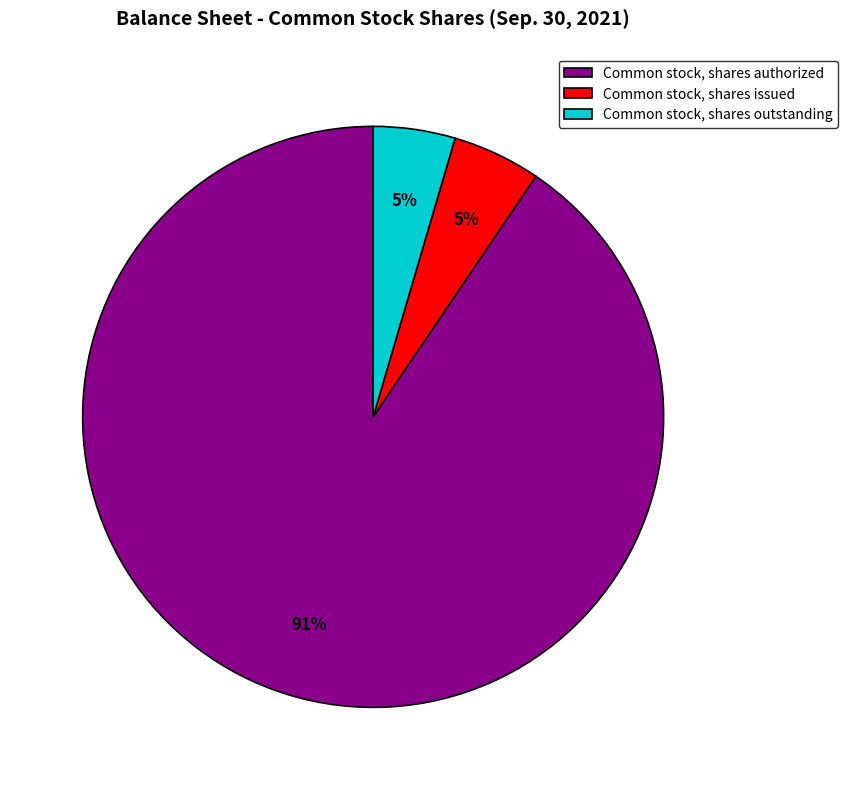

To the nearest percent, what is the average slice percentage?

33%